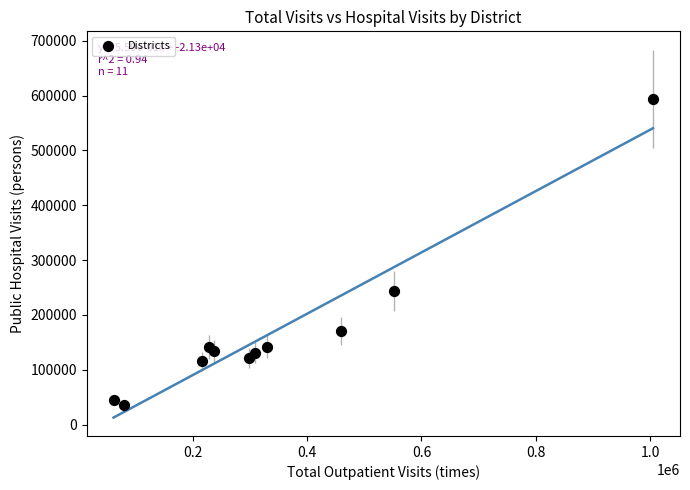

What is the range of X values (max minus min)?

944352